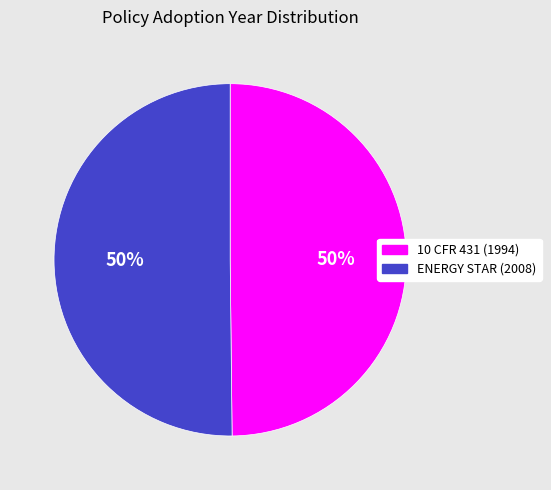

To the nearest percent, what is the average slice percentage?

50%